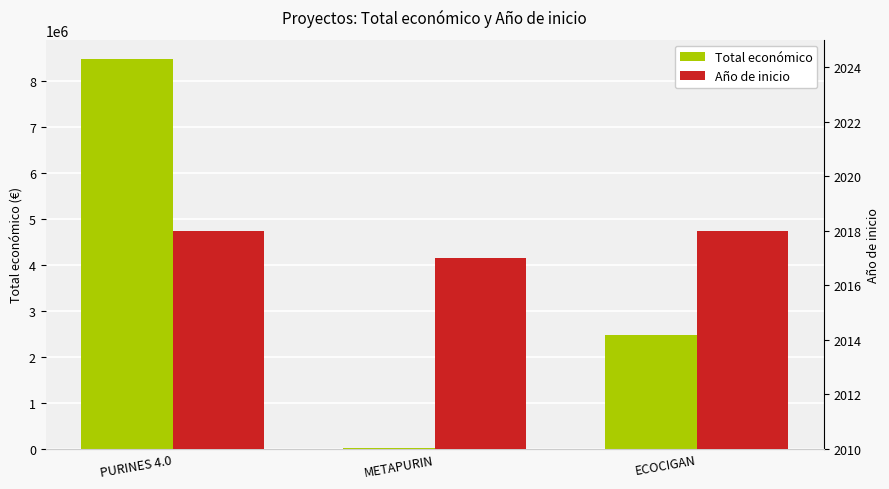

Reading left to right, list all the values displayed in this chart.

Total económico: 8484999	26995	2483714
Año de inicio: 2018	2017	2018